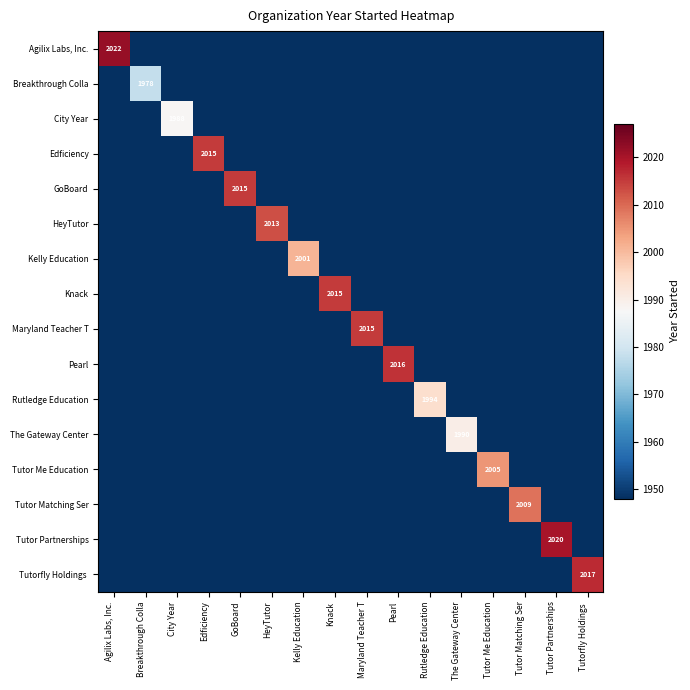

True or false: Breakthrough Colla has a value of 2770 at Breakthrough Colla.

False